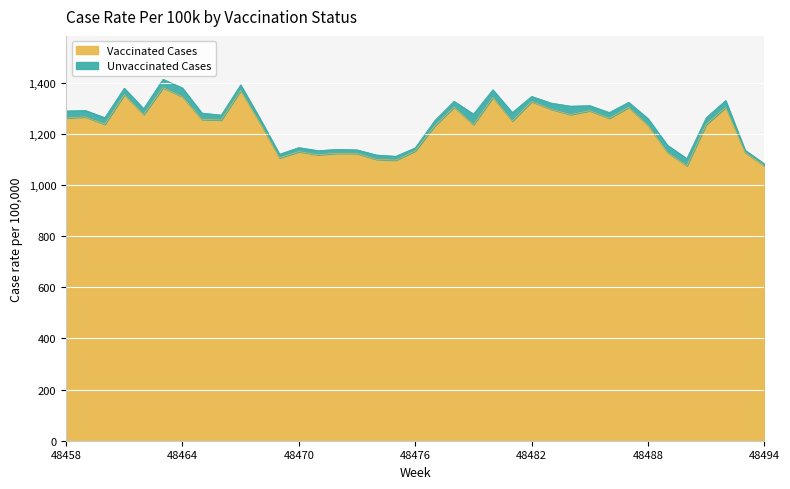

How many data points are less than 1250?

18